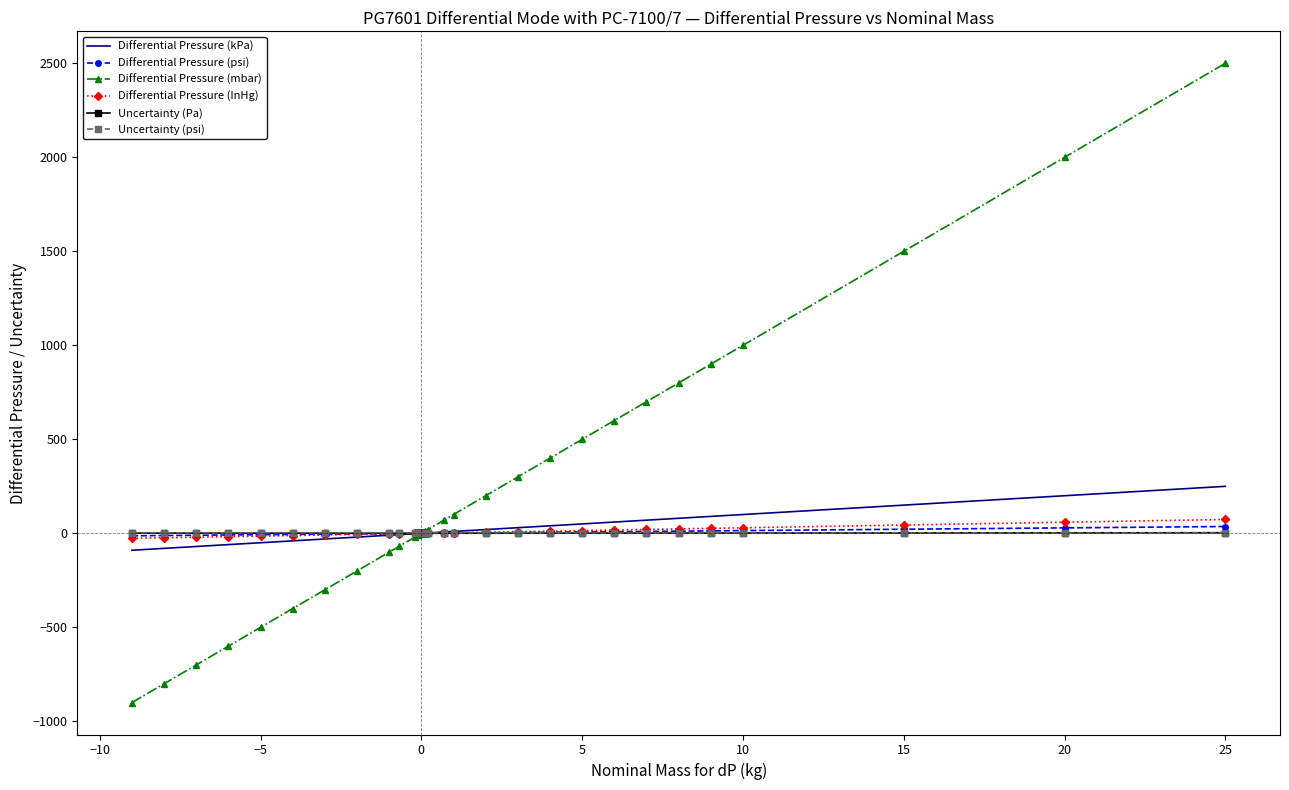

What is the highest value of the Differential Pressure (mbar) series?

2500.0